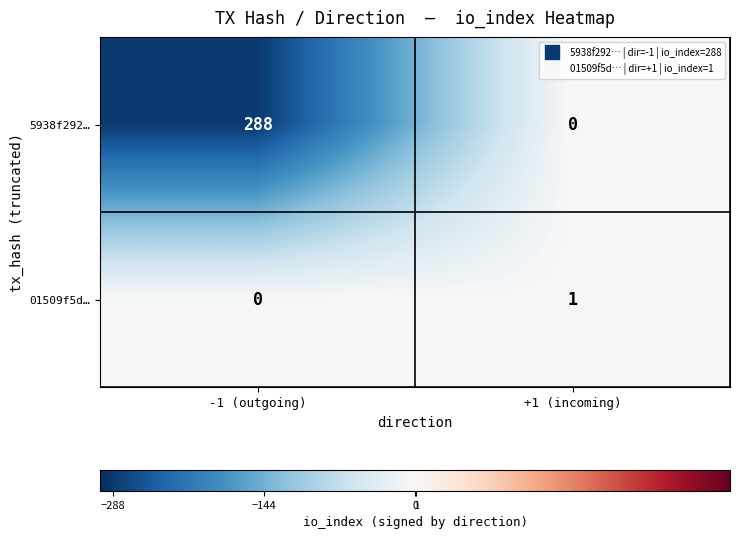

At +1 (incoming), list the series in order from largest to smallest.

01509f5d…, 5938f292…